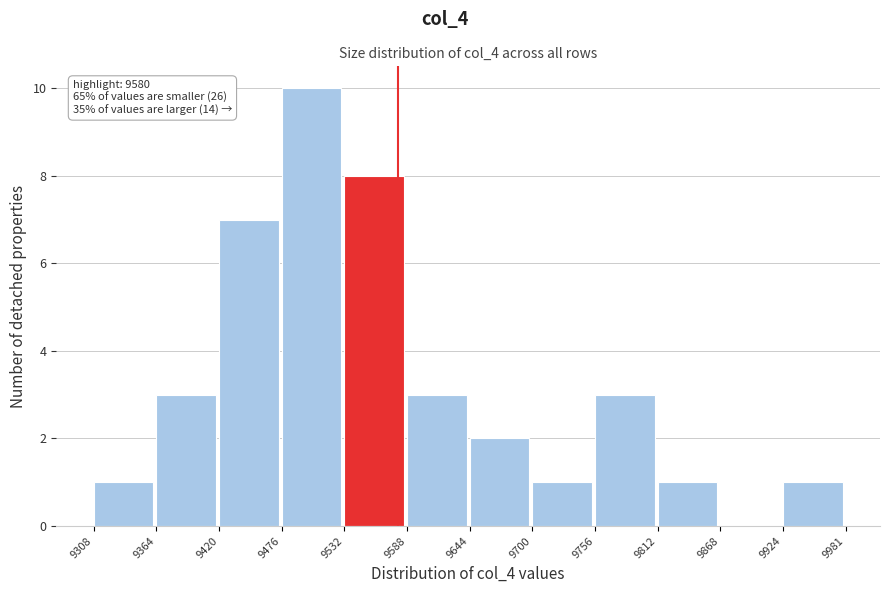

Over which range of the x-axis is the bar tallest?

9476 to 9532